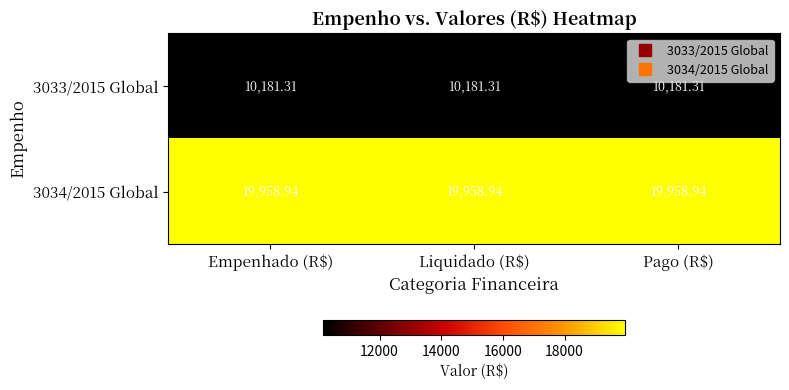

List the series in order of their overall mean, lowest first.

3033/2015 Global, 3034/2015 Global